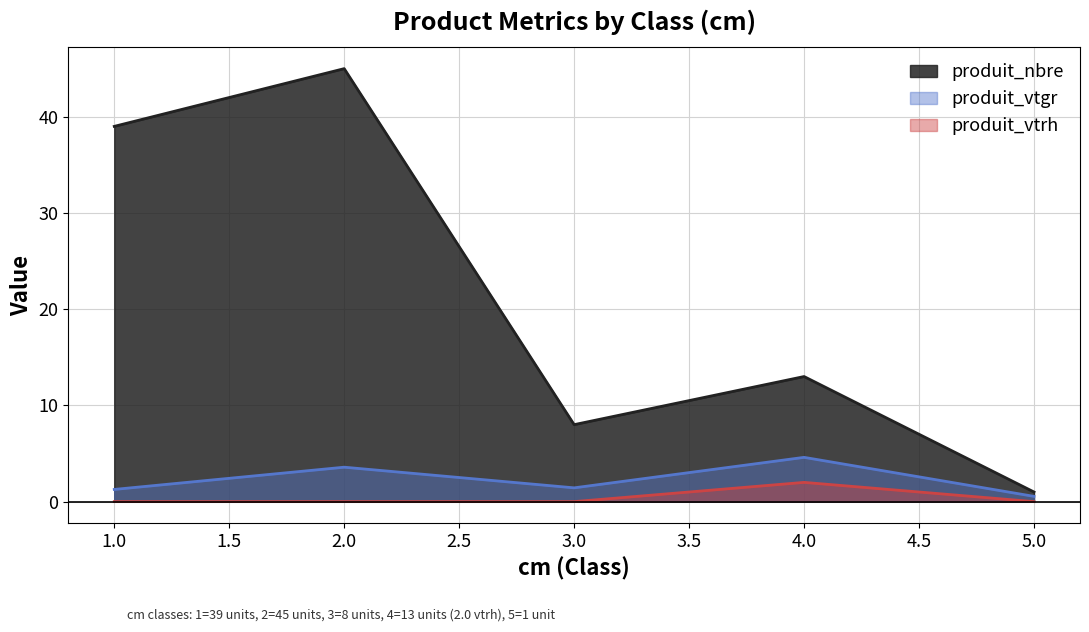

True or false: produit_vtrh has a value of 1.2 at 2.

False